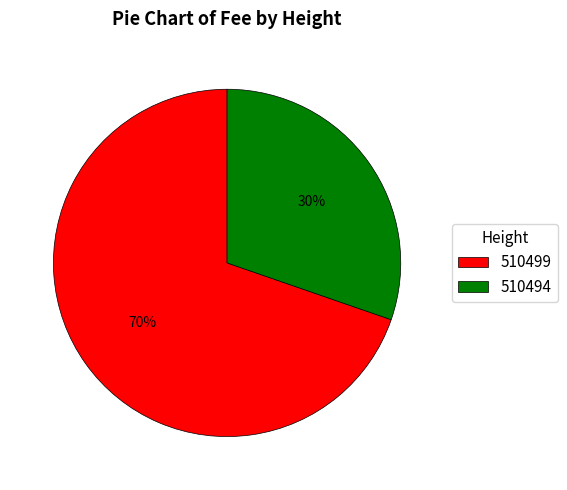

What percentage is the 510494 slice, to the nearest percent?

30%